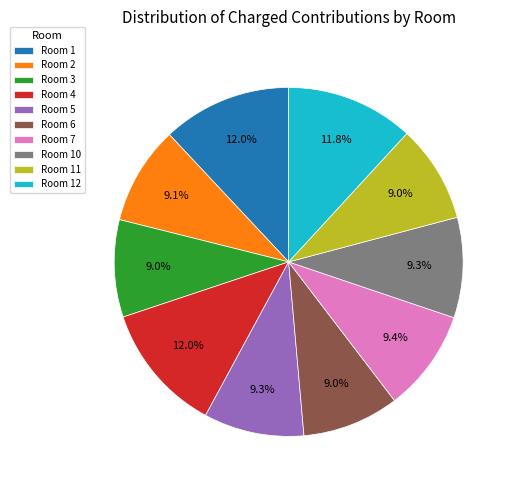

Combined, what portion of the pie is Room 6 and Room 1?

21.0%